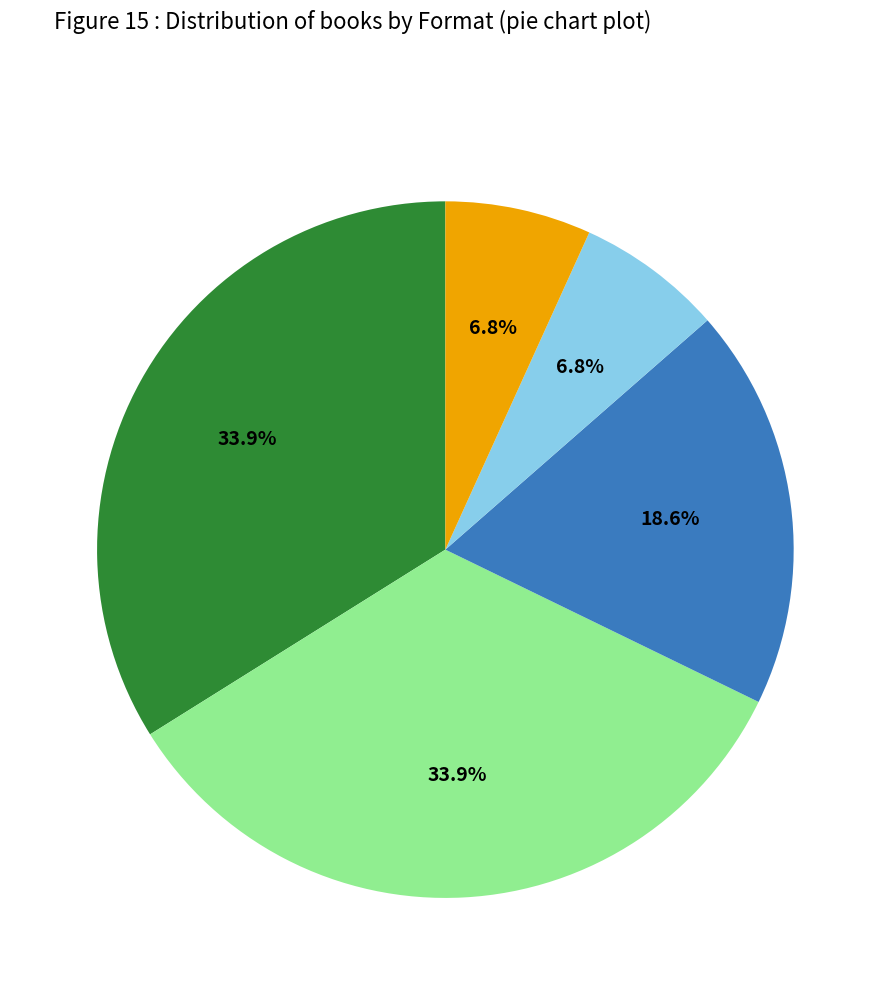

Is there a majority slice in this chart?

No